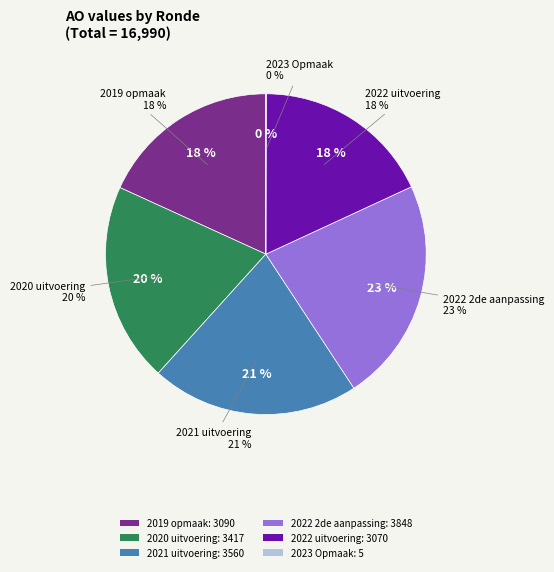

How many segments does this pie chart have?

6